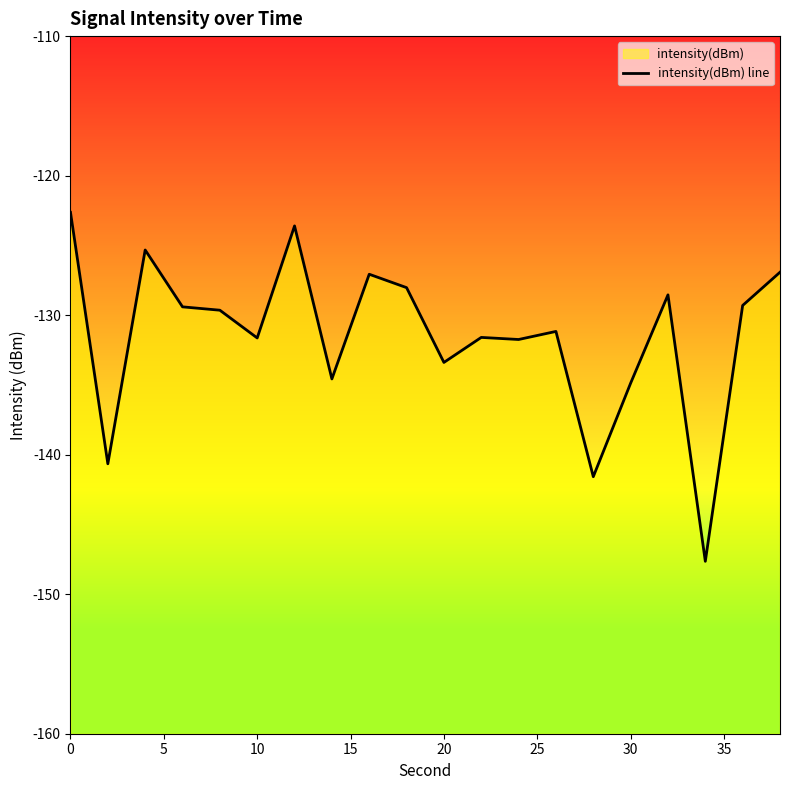

Is it true that the value at 10 is -39.0?

False